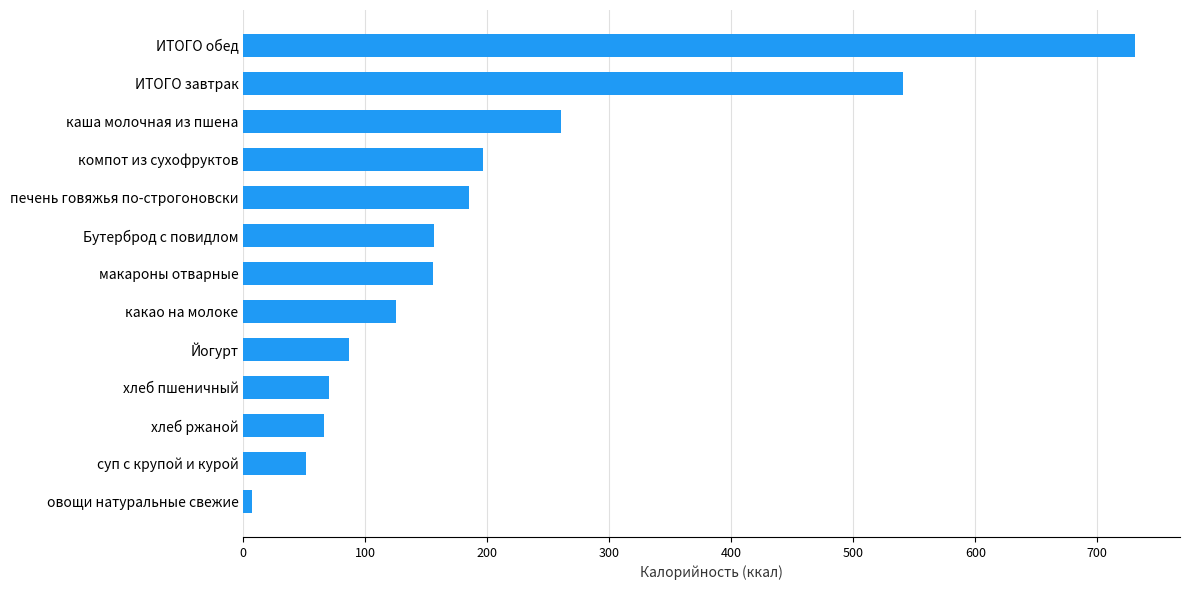

What is the difference between the values at каша молочная из пшена and Бутерброд с повидлом?

104.0